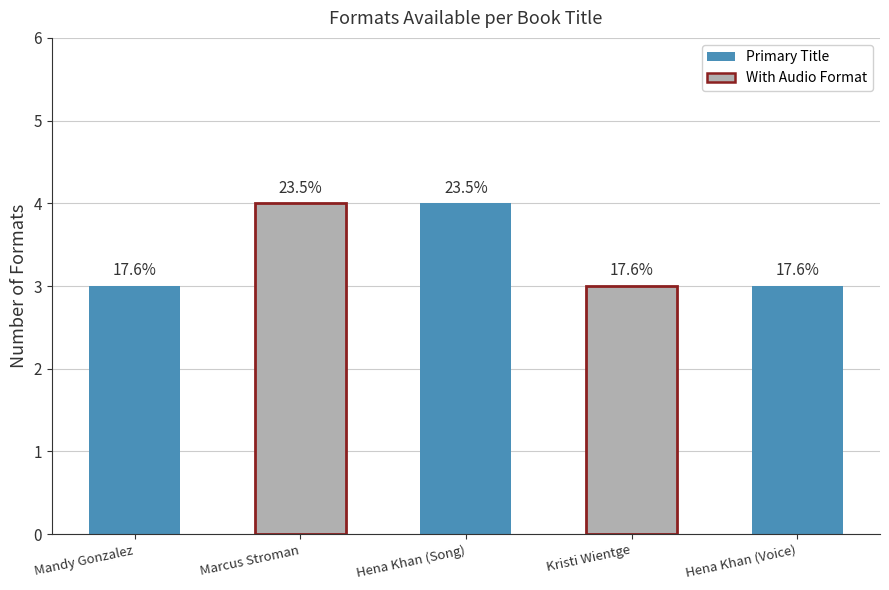

What position from the right is Hena Khan (Voice)?

1